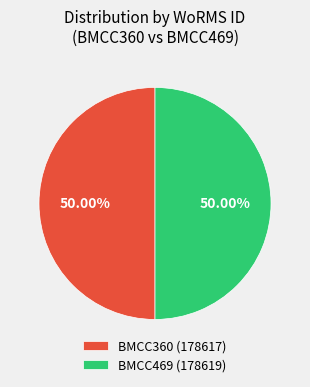

Do BMCC469 (178619) and BMCC360 (178617) together represent more than half of the pie?

Yes